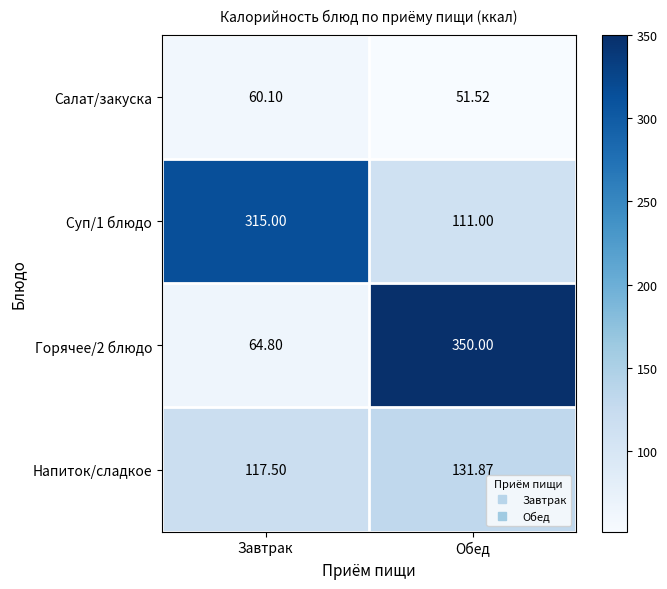

Rank the series by their maximum value, from lowest to highest.

Салат/закуска, Напиток/сладкое, Суп/1 блюдо, Горячее/2 блюдо